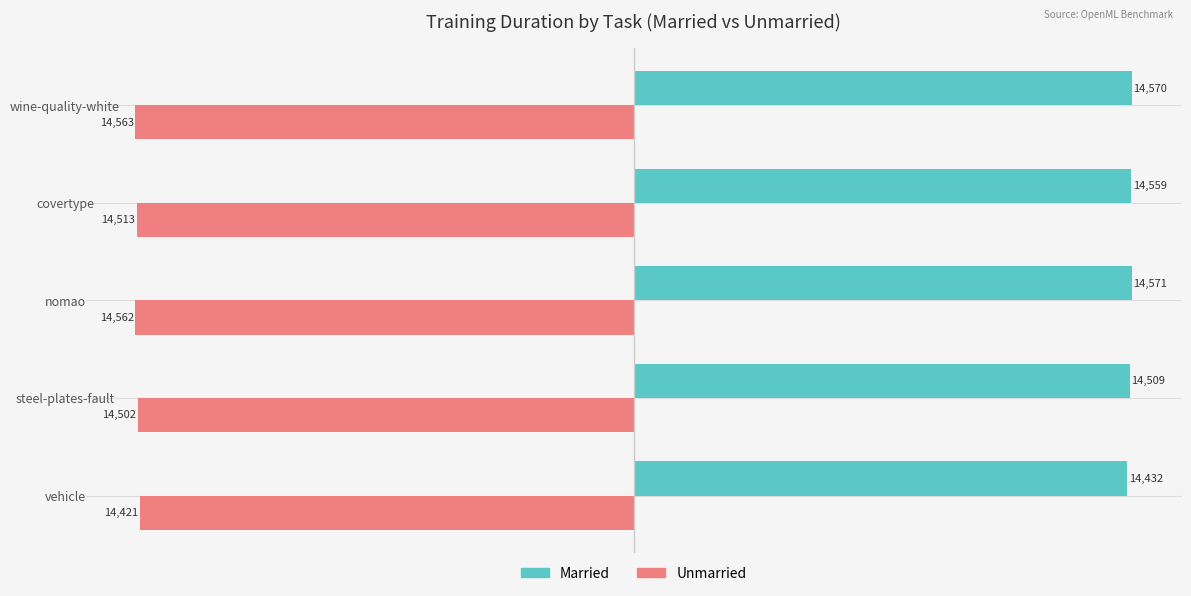

What is the average value of the Unmarried series?

-14512.2